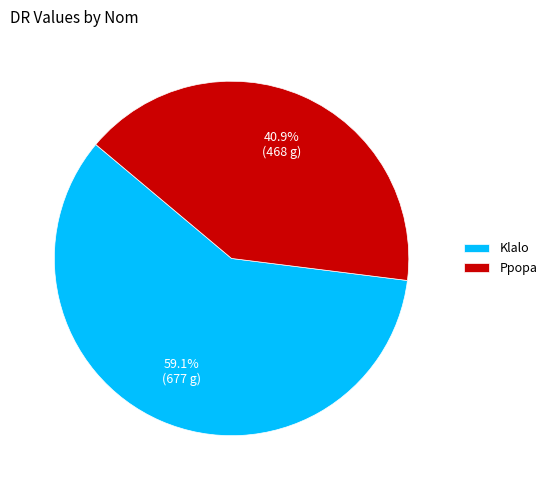

True or false: Klalo accounts for 67% of the total.

False